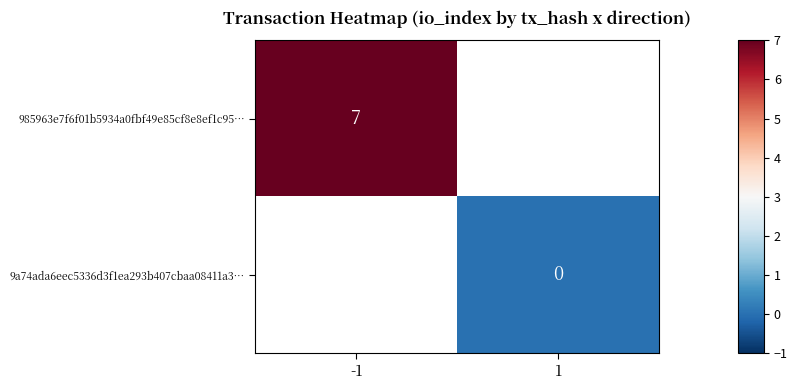

Is it true that 985963e7f6f01b5934a0fbf49e85cf8e8ef1c95… equals 10 at -1?

False